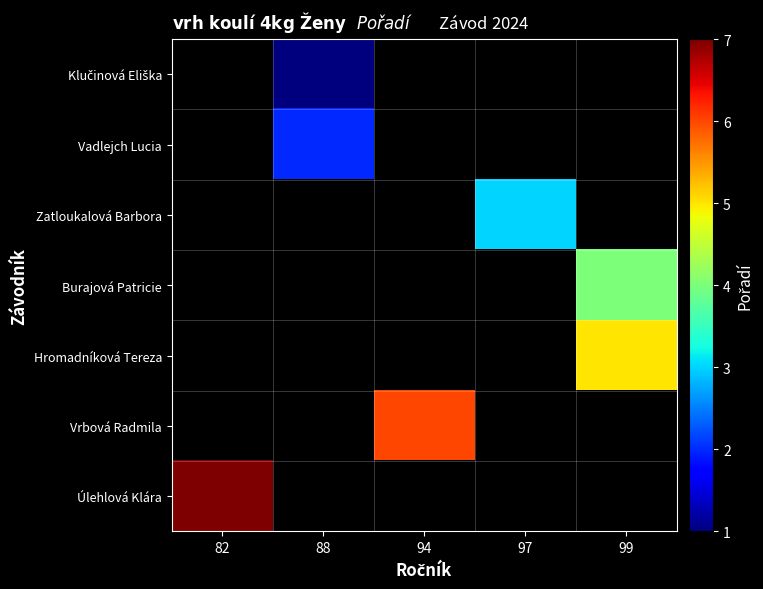

At how many categories does at least one series exceed 4?

3